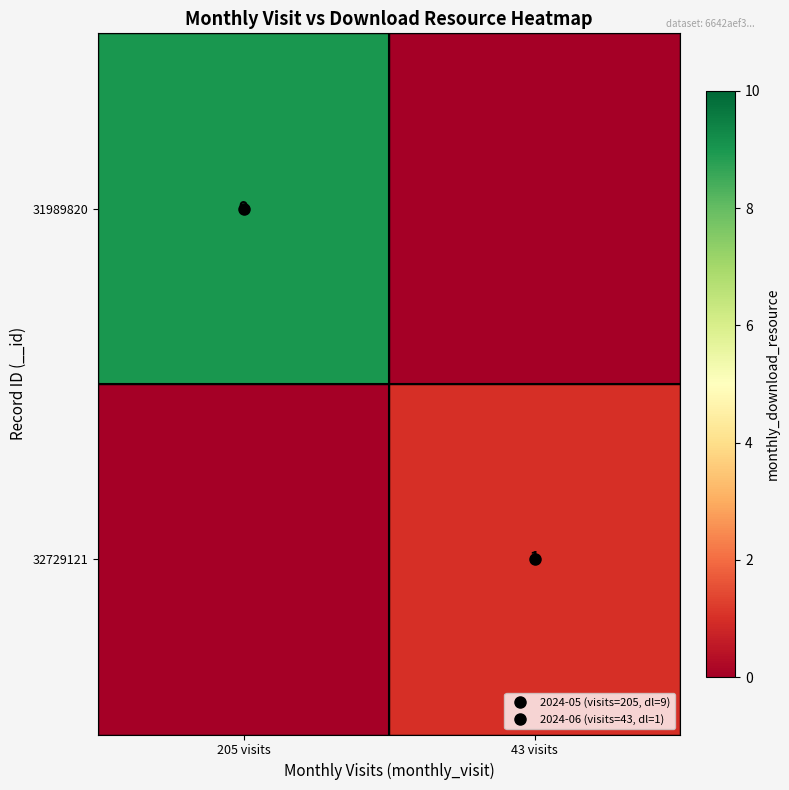

Which has a higher value, 205 visits or 43 visits?

205 visits